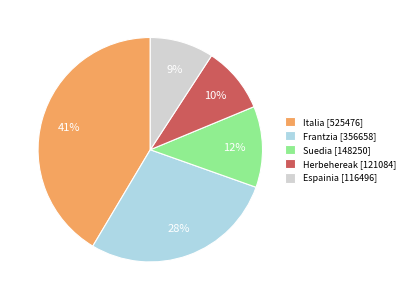

What percentage is the Espainia slice, to the nearest percent?

9%